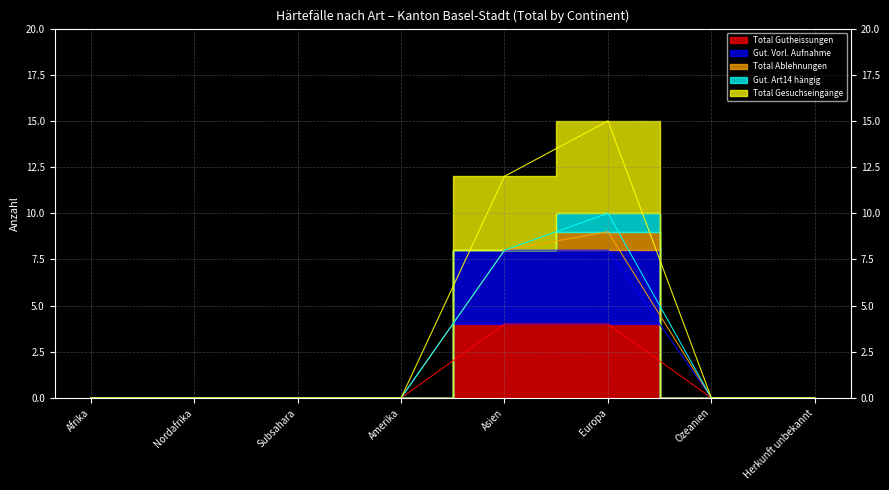

True or false: Gut. Vorl. Aufnahme and Total Gesuchseingänge cross at least once.

False